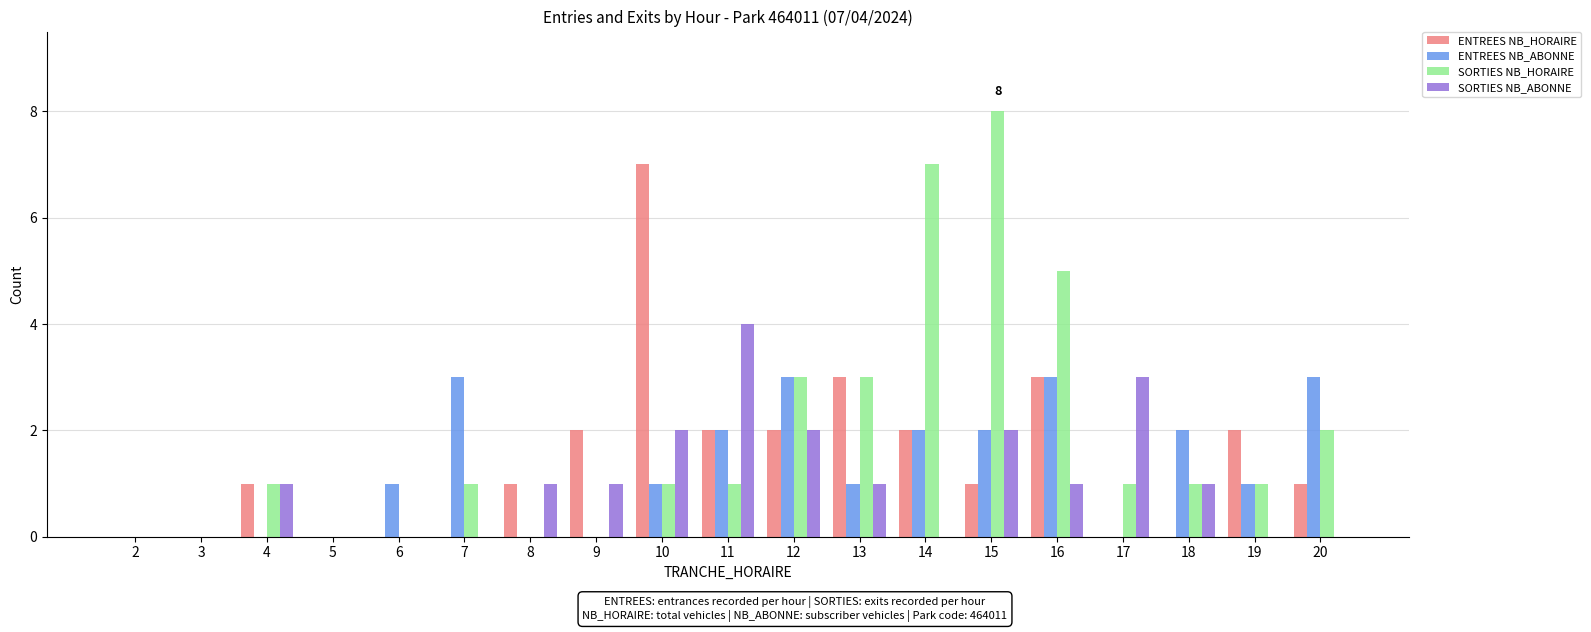

What is the approximate value of ENTREES NB_HORAIRE at 4?

1